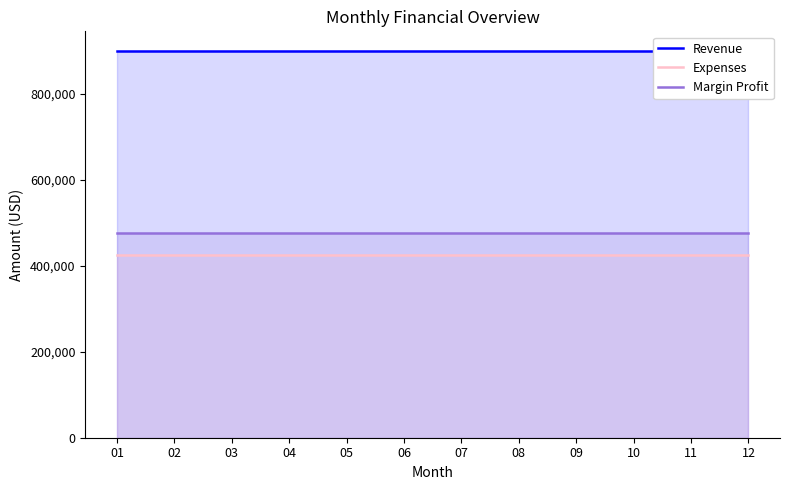

Reading left to right, list all the values displayed in this chart.

Revenue: 900000.0	900000.0	900000.0	900000.0	900000.0	900000.0	900000.0	900000.0	900000.0	900000.0	900000.0	900000.0
Expenses: 425000.0	425000.0	425000.0	425000.0	425000.0	425000.0	425000.0	425000.0	425000.0	425000.0	425000.0	425000.0
Margin Profit: 475000.0	475000.0	475000.0	475000.0	475000.0	475000.0	475000.0	475000.0	475000.0	475000.0	475000.0	475000.0